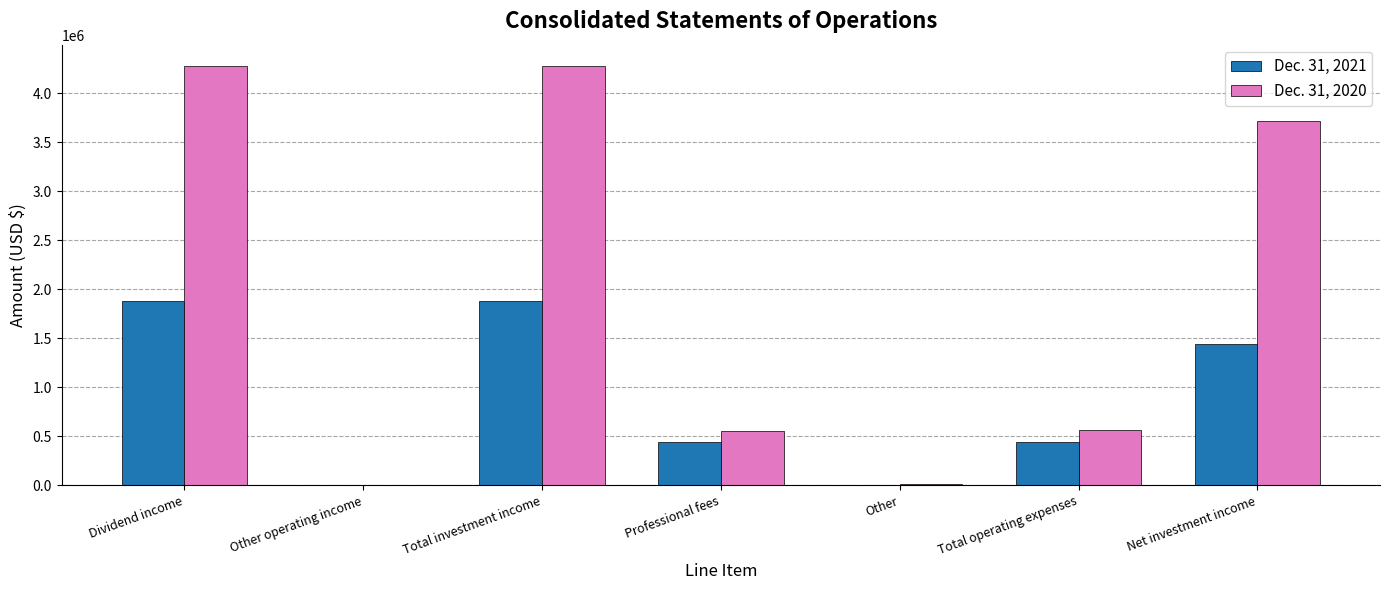

Between Total investment income and Professional fees, which series saw the biggest shift?

Dec. 31, 2020